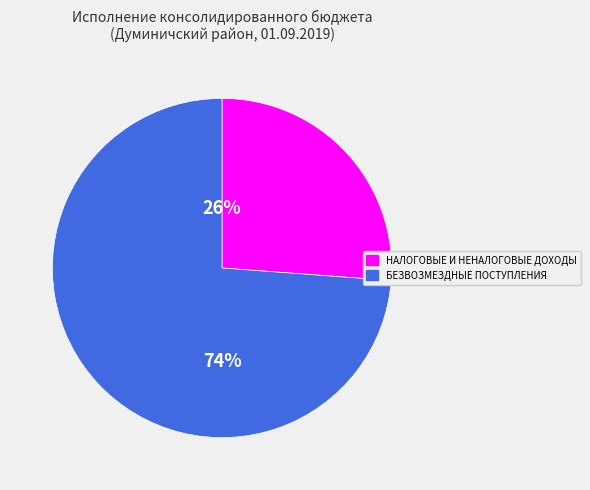

Rank the categories by value from lowest to highest.

НАЛОГОВЫЕ И НЕНАЛОГОВЫЕ ДОХОДЫ, БЕЗВОЗМЕЗДНЫЕ ПОСТУПЛЕНИЯ